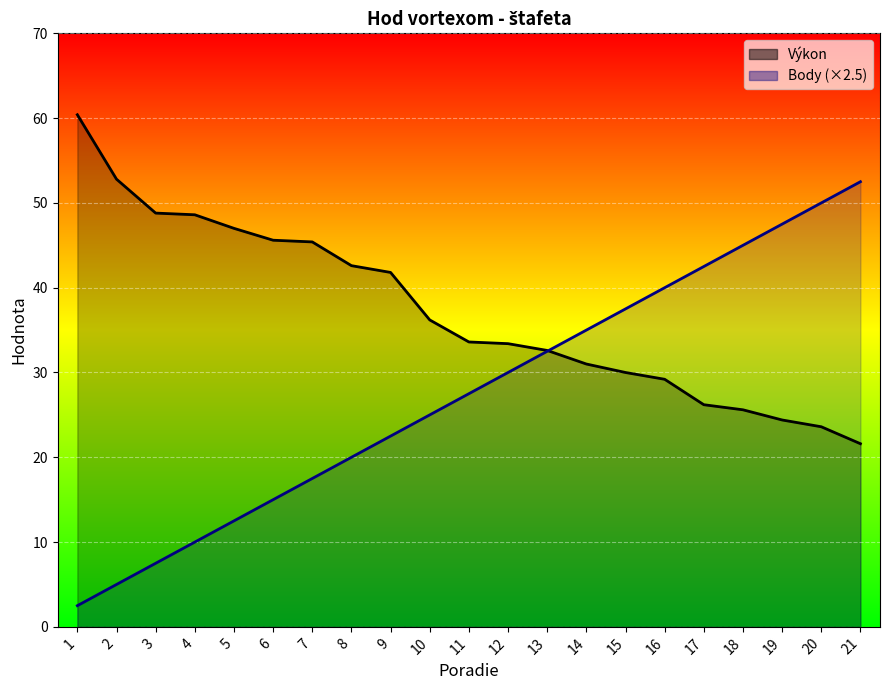

What is the approximate value of Výkon at 18?

25.6